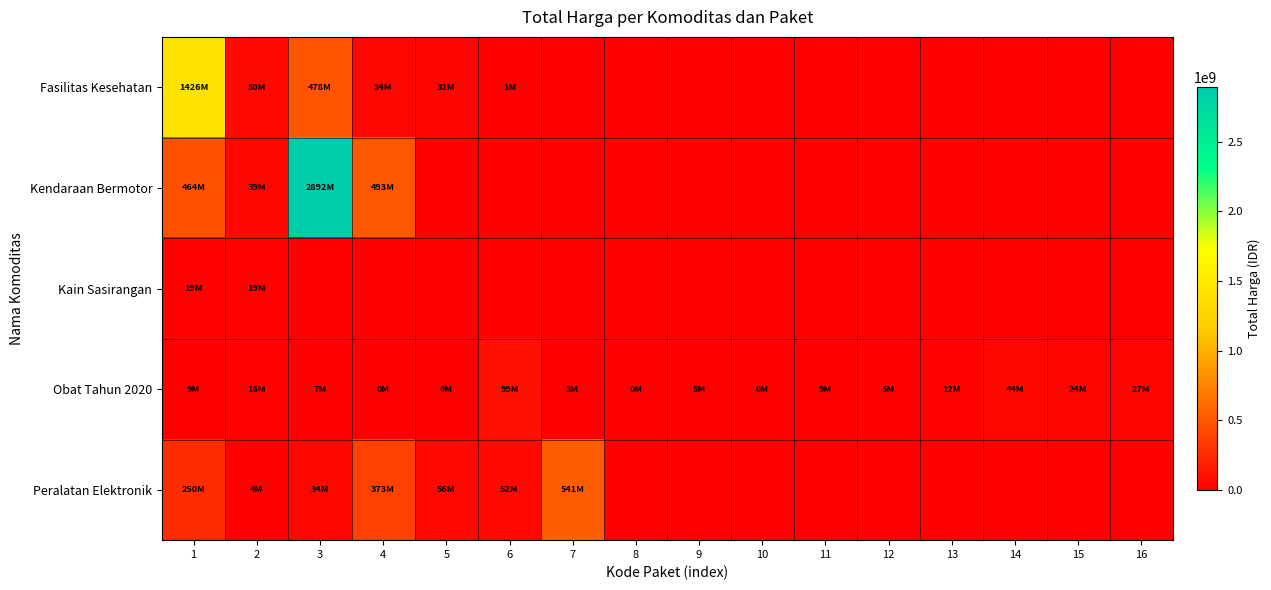

At which category is the sum across all series the highest?

3